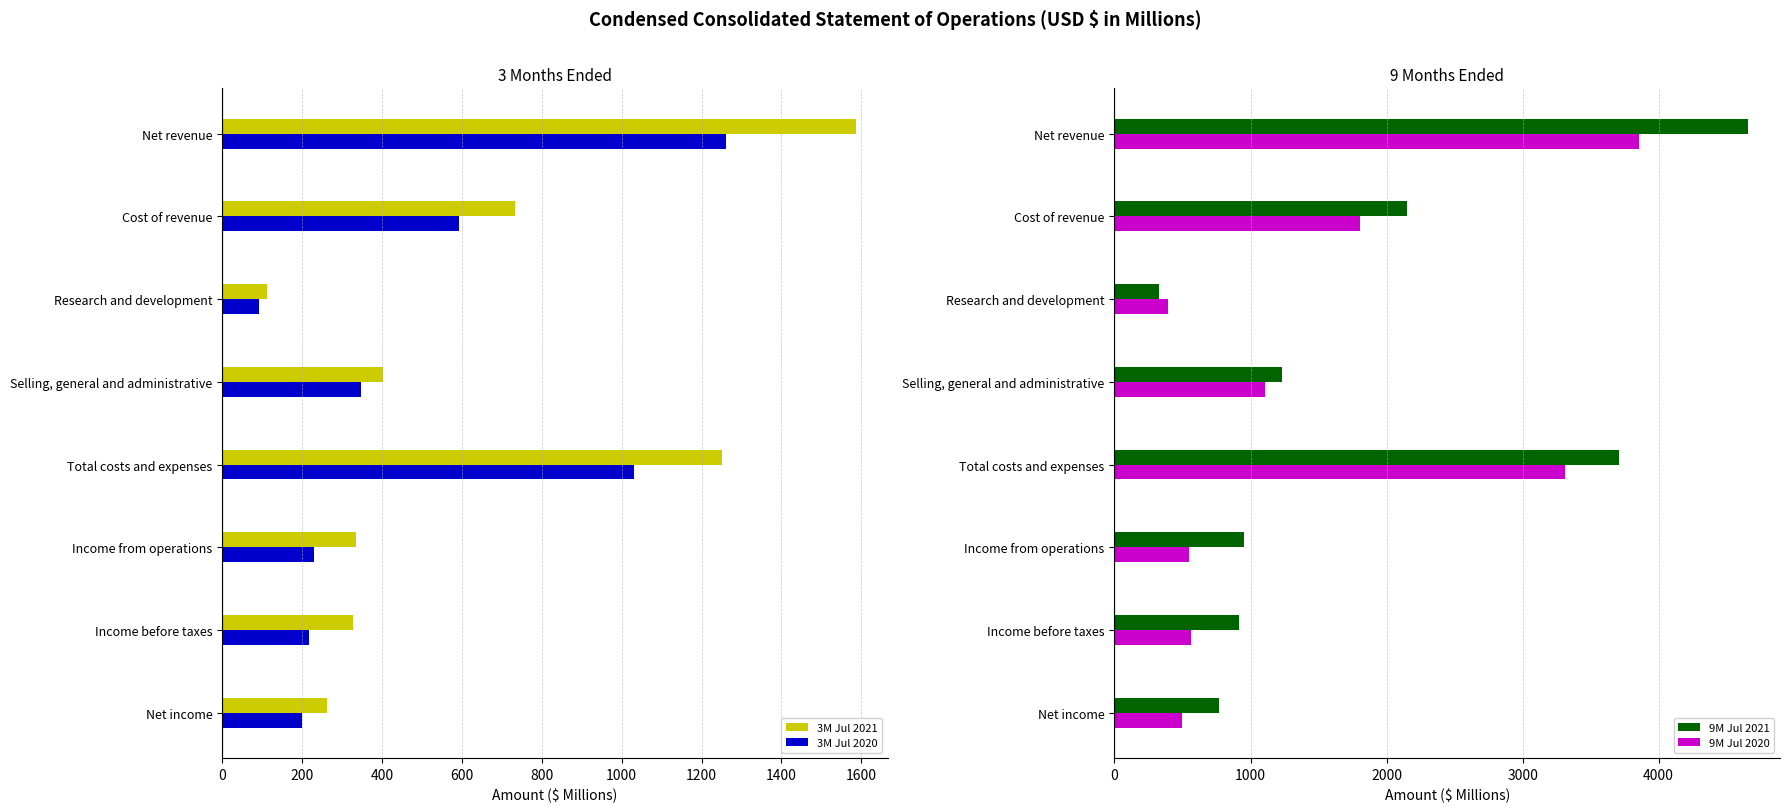

At which label does 3M Jul 2021 reach its minimum?

Research and development